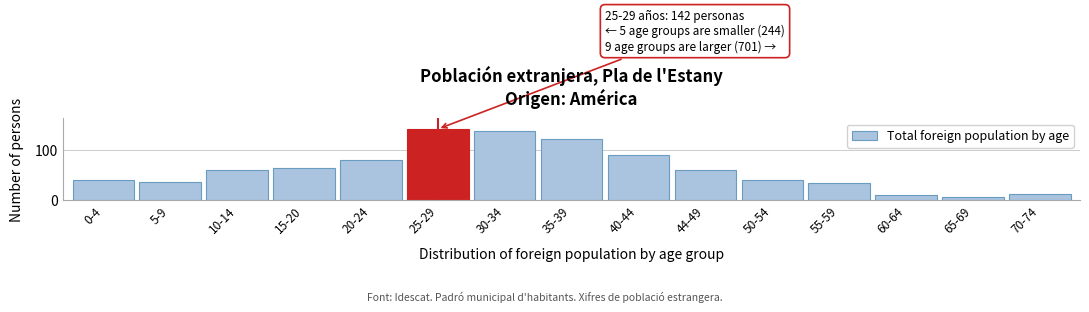

Reading left to right, transcribe all the data shown in this chart.

40	37	61	65	80	142	139	123	91	60	41	34	10	6	12